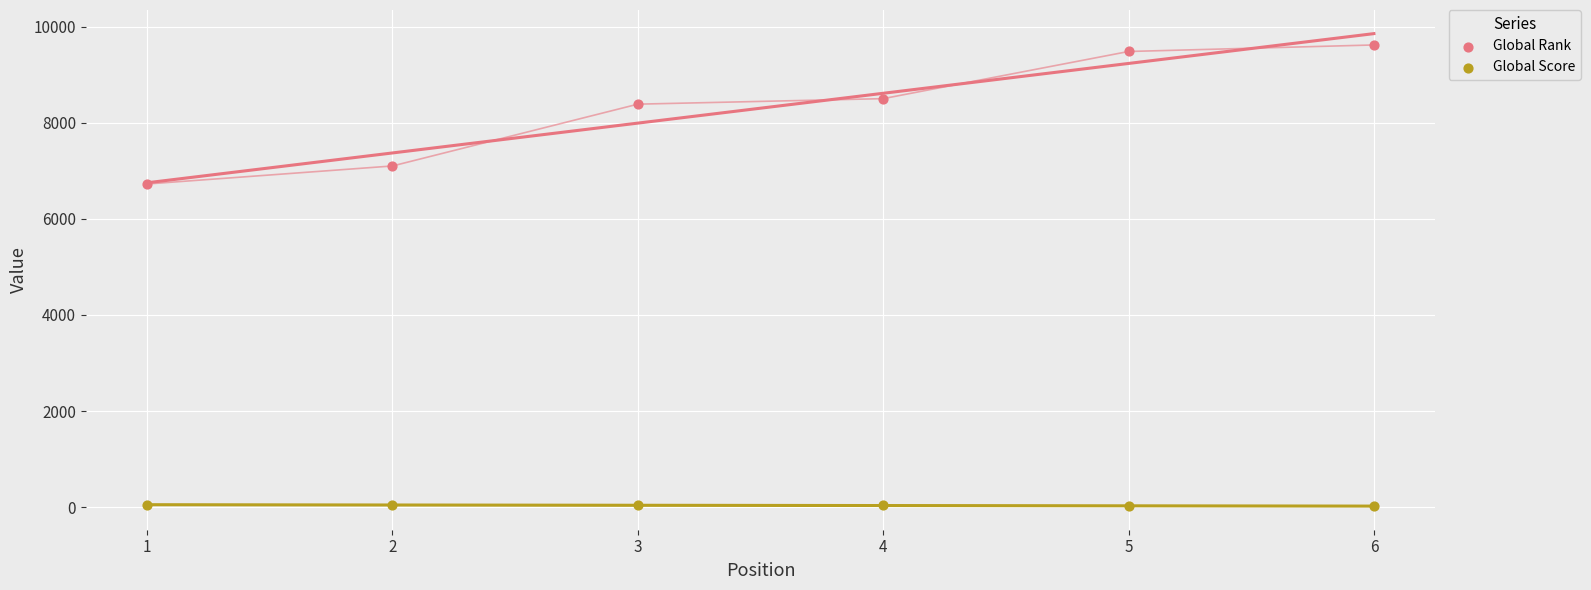

Which series contains the lowest Y value?

Global Score